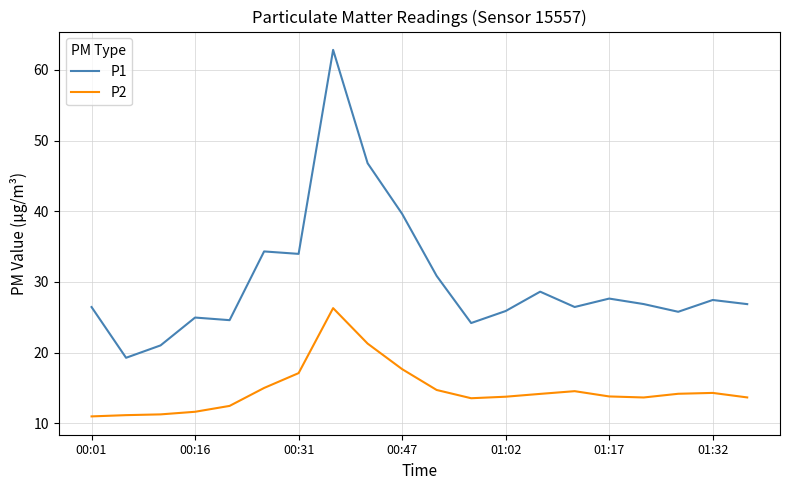

What is the greatest value displayed?

62.8